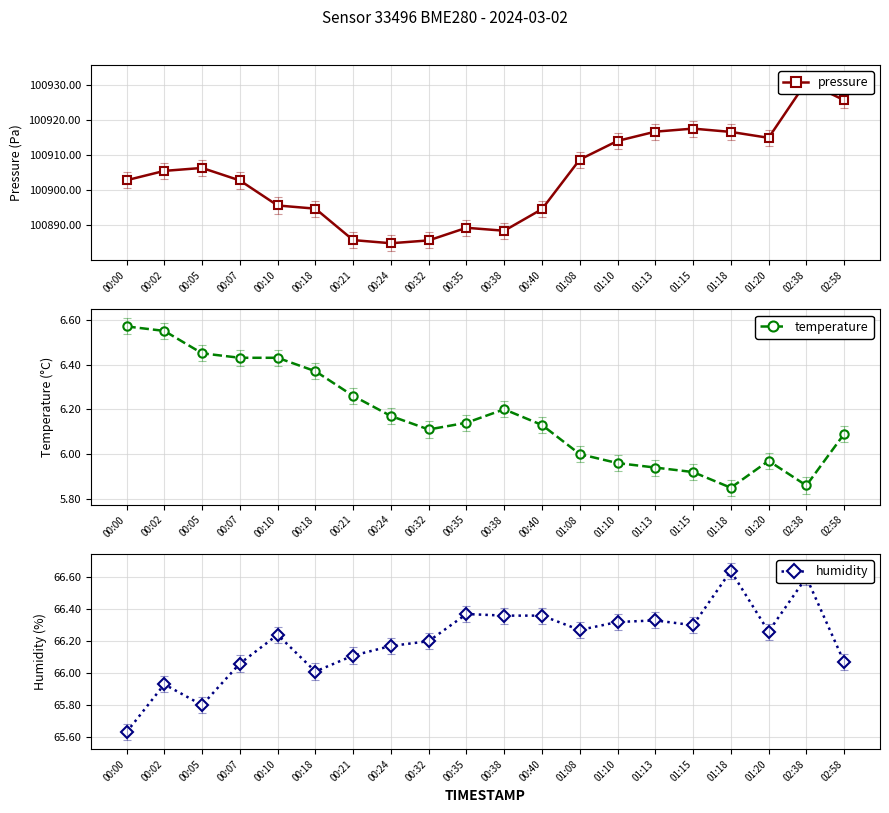

Reading right to left, list all the values displayed in this chart.

pressure: 02:58=100925.6	02:38=100930.8	01:20=100914.9	01:18=100916.6	01:15=100917.5	01:13=100916.6	01:10=100914.0	01:08=100908.7	00:40=100894.6	00:38=100888.4	00:35=100889.3	00:32=100885.7	00:24=100884.9	00:21=100885.8	00:18=100894.7	00:10=100895.6	00:07=100902.8	00:05=100906.3	00:02=100905.5	00:00=100902.8
temperature: 02:58=6.1	02:38=5.9	01:20=6.0	01:18=5.8	01:15=5.9	01:13=5.9	01:10=6.0	01:08=6.0	00:40=6.1	00:38=6.2	00:35=6.1	00:32=6.1	00:24=6.2	00:21=6.3	00:18=6.4	00:10=6.4	00:07=6.4	00:05=6.5	00:02=6.5	00:00=6.6
humidity: 02:58=66.1	02:38=66.6	01:20=66.3	01:18=66.6	01:15=66.3	01:13=66.3	01:10=66.3	01:08=66.3	00:40=66.4	00:38=66.4	00:35=66.4	00:32=66.2	00:24=66.2	00:21=66.1	00:18=66.0	00:10=66.2	00:07=66.1	00:05=65.8	00:02=65.9	00:00=65.6